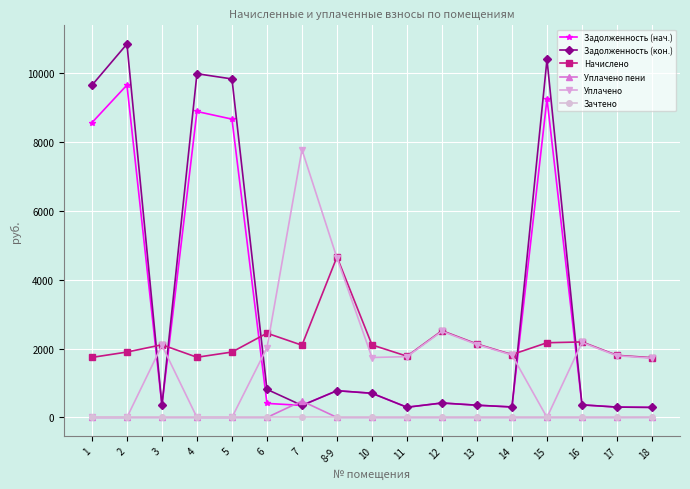

What is the total value across all series at 11?

4140.6